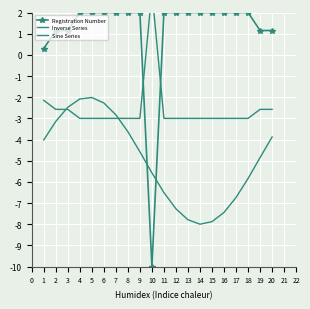

True or false: Registration Number and Inverse Series cross at least once.

True